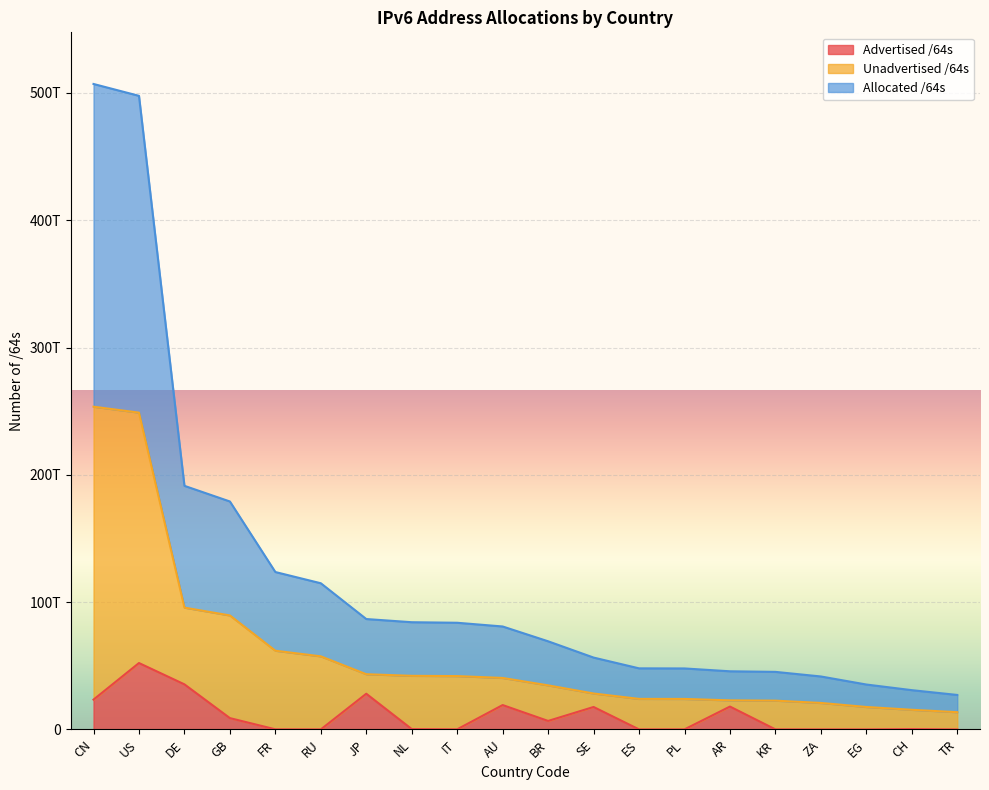

What is the sum of all Advertised /64s values?

210066193973248